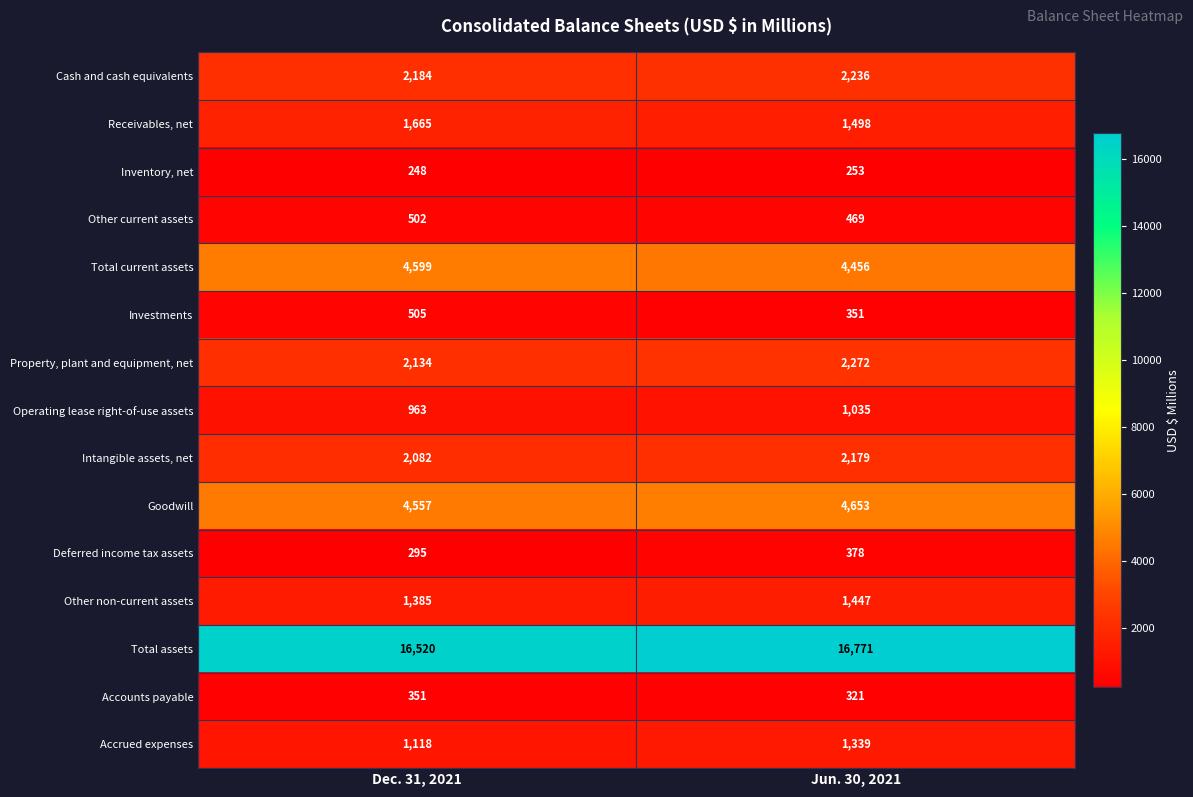

Reading left to right, list all the values displayed in this chart.

Cash and cash equivalents: 2184	2236
Receivables, net: 1665	1498
Inventory, net: 248	253
Other current assets: 502	469
Total current assets: 4599	4456
Investments: 505	351
Property, plant and equipment, net: 2134	2272
Operating lease right-of-use assets: 963	1035
Intangible assets, net: 2082	2179
Goodwill: 4557	4653
Deferred income tax assets: 295	378
Other non-current assets: 1385	1447
Total assets: 16520	16771
Accounts payable: 351	321
Accrued expenses: 1118	1339